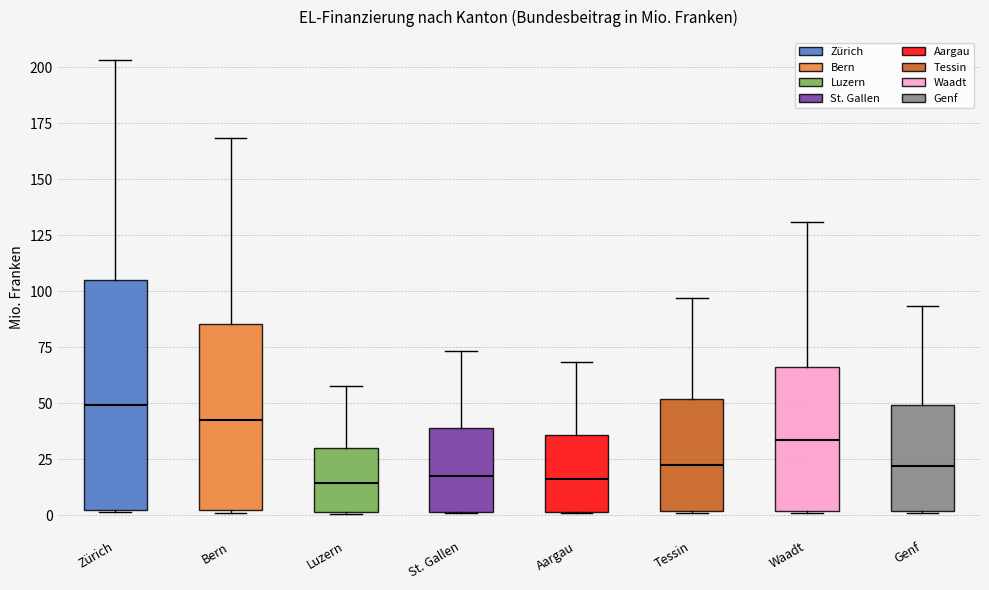

Where does the upper whisker of the box for Aargau end on the y-axis? The values are not printed on the chart, so give them approximately, as read against the axis.

70